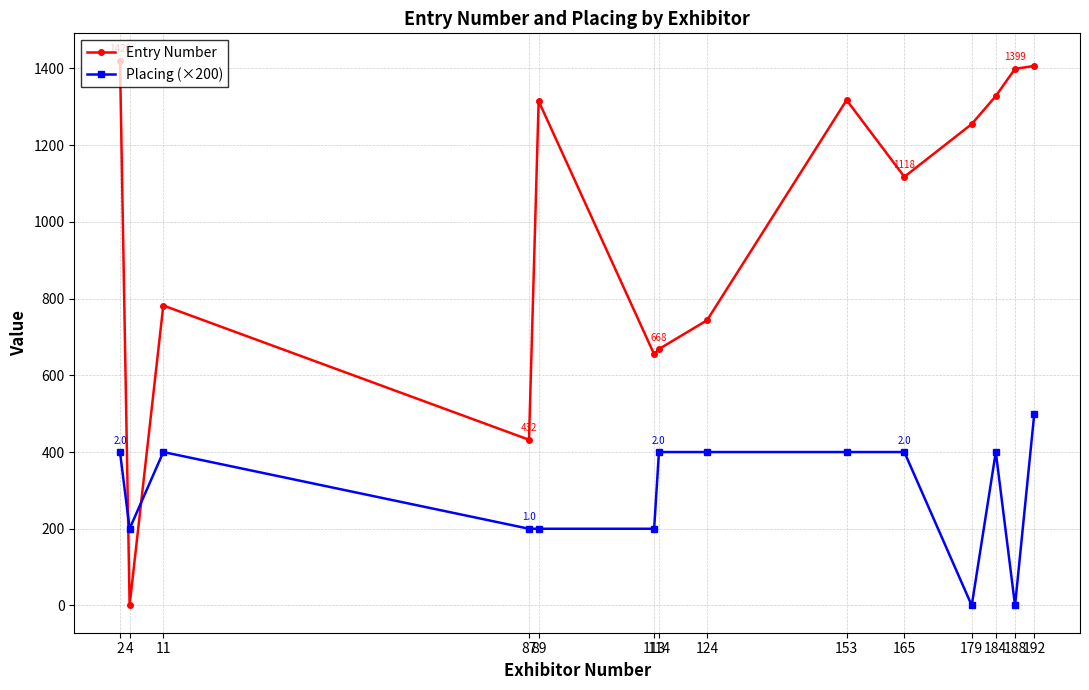

How many data points in Entry Number are less than 1255?

7